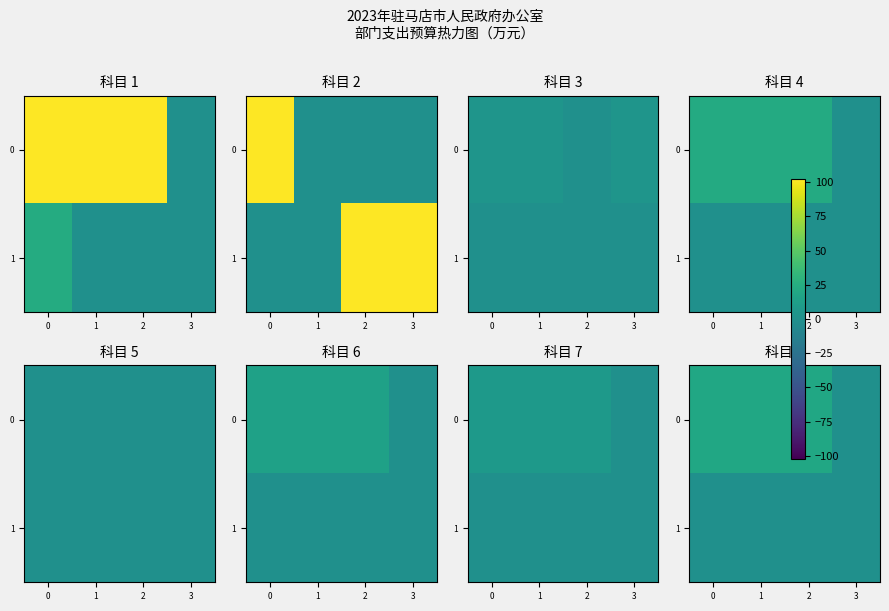

List the labels in order of 1 value, largest first.

0, 1, 2, 3